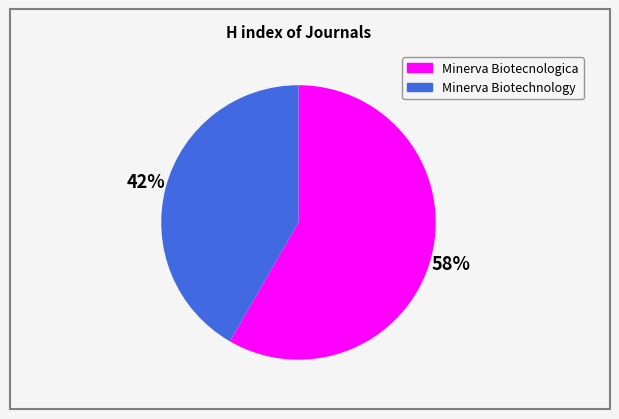

Is there any slice that represents more than half of the pie?

Yes